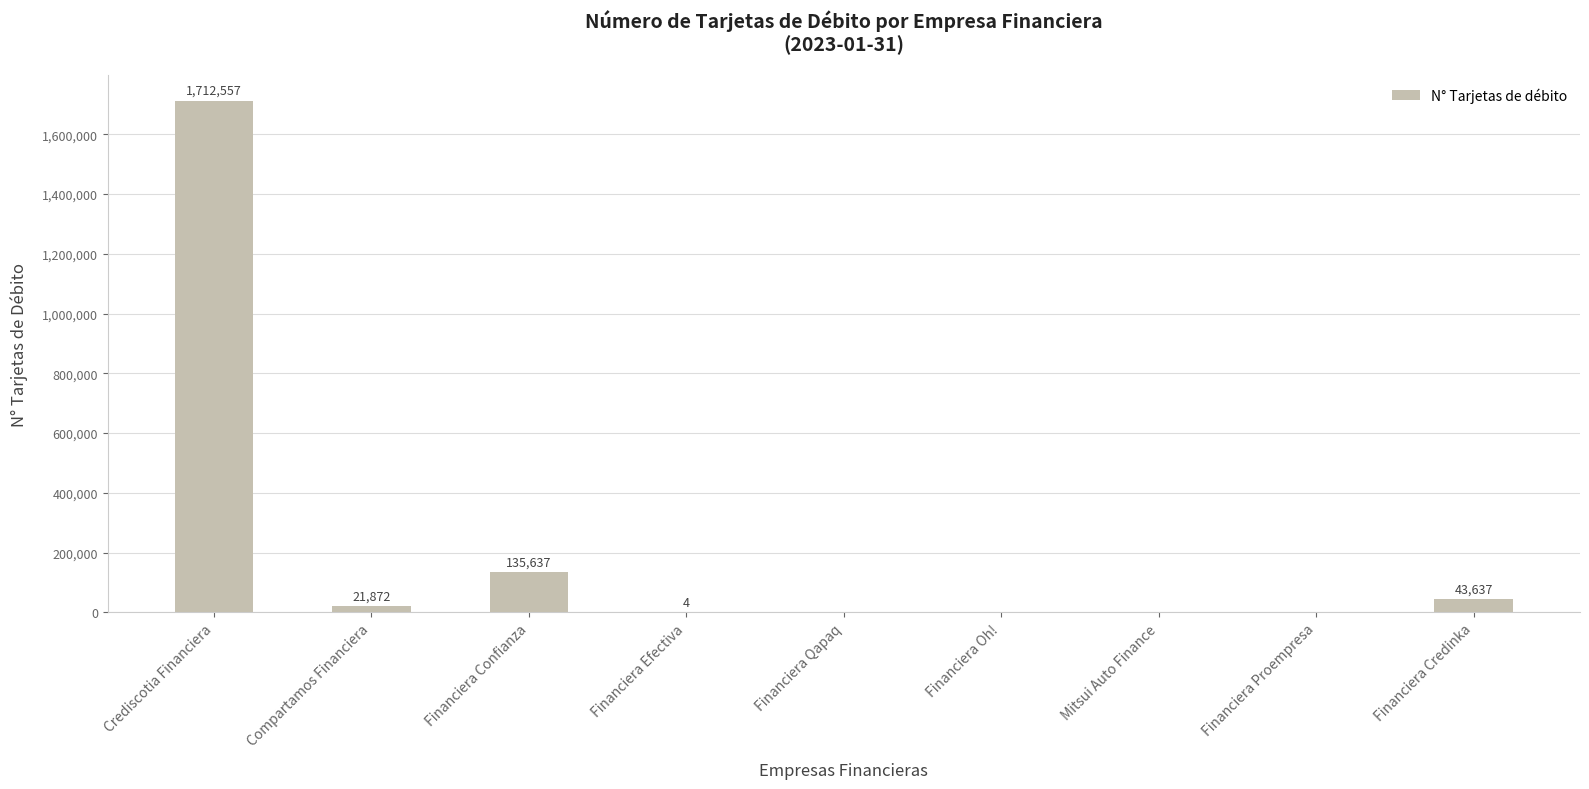

Reading left to right, transcribe all the data shown in this chart.

Crediscotia Financiera=1712557	Compartamos Financiera=21872	Financiera Confianza=135637	Financiera Efectiva=4	Financiera Qapaq=0	Financiera Oh!=0	Mitsui Auto Finance=0	Financiera Proempresa=0	Financiera Credinka=43637